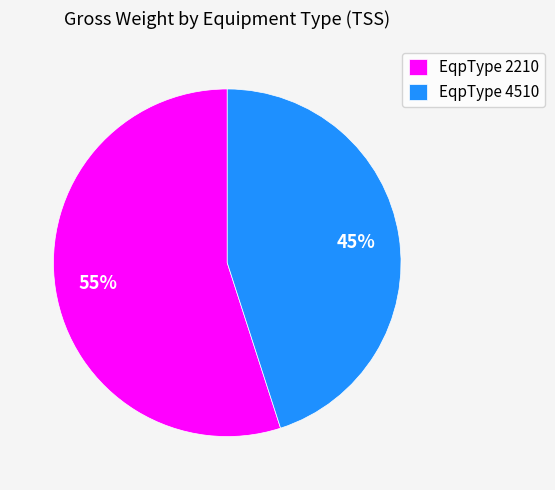

Is there any slice that represents more than half of the pie?

Yes